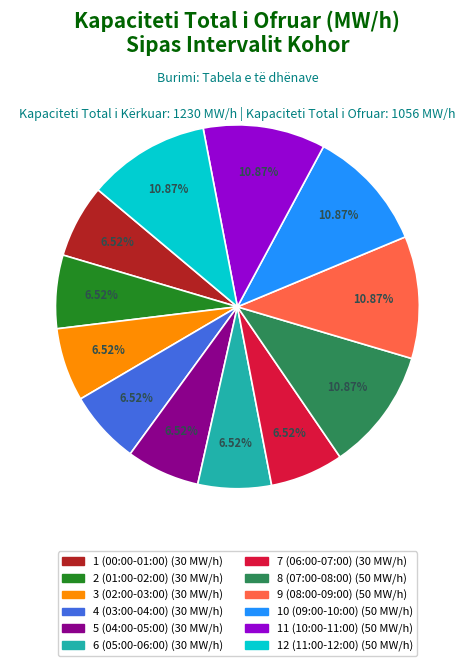

To the nearest percent, what portion does 9 (08:00-09:00) represent?

11%